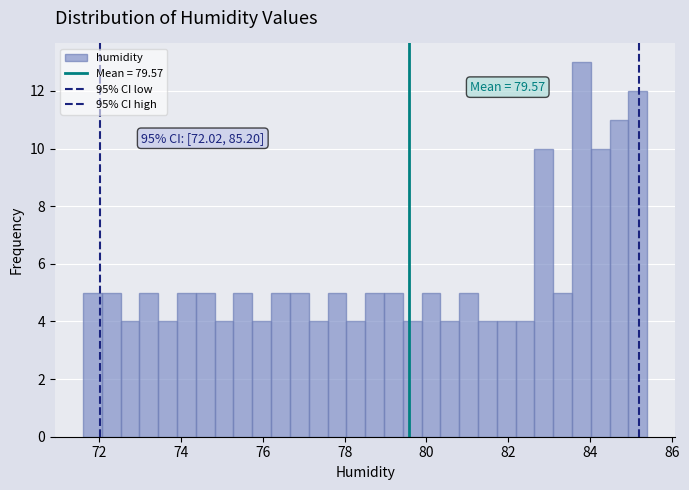

Around what value on the x-axis is the tallest bar? Give the approximate position of its centre, as read against the axis.

83.8